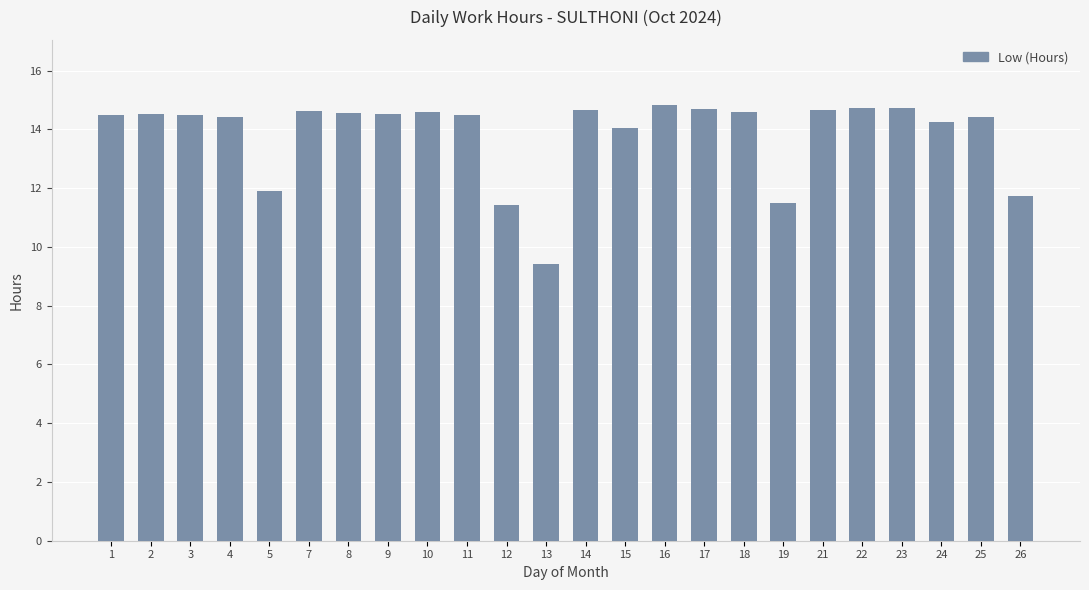

Count the number of categories in the chart.

24